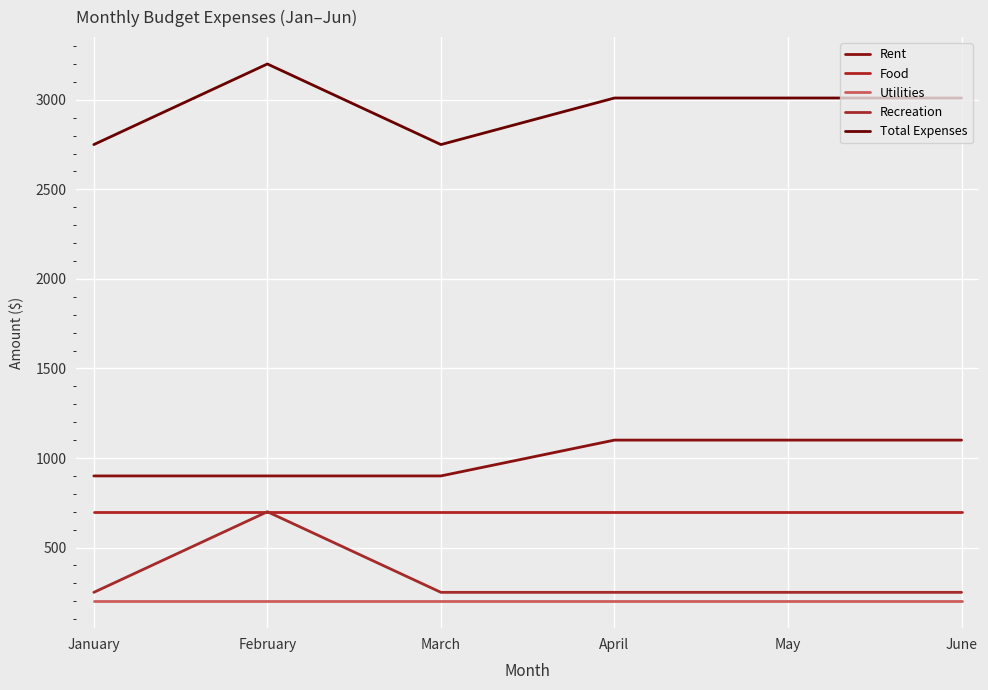

Between February and April, which series saw the biggest shift?

Recreation